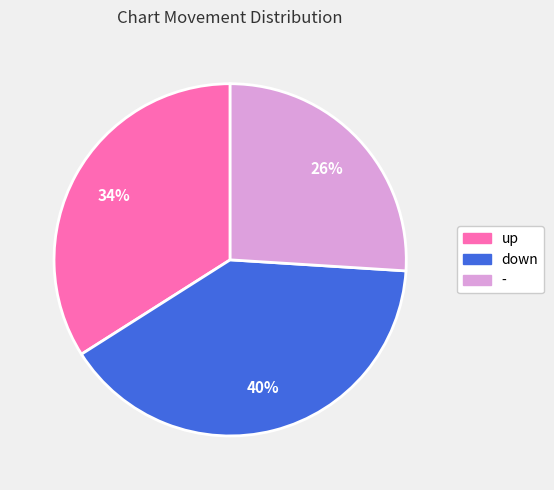

Which has a higher value, up or -?

up